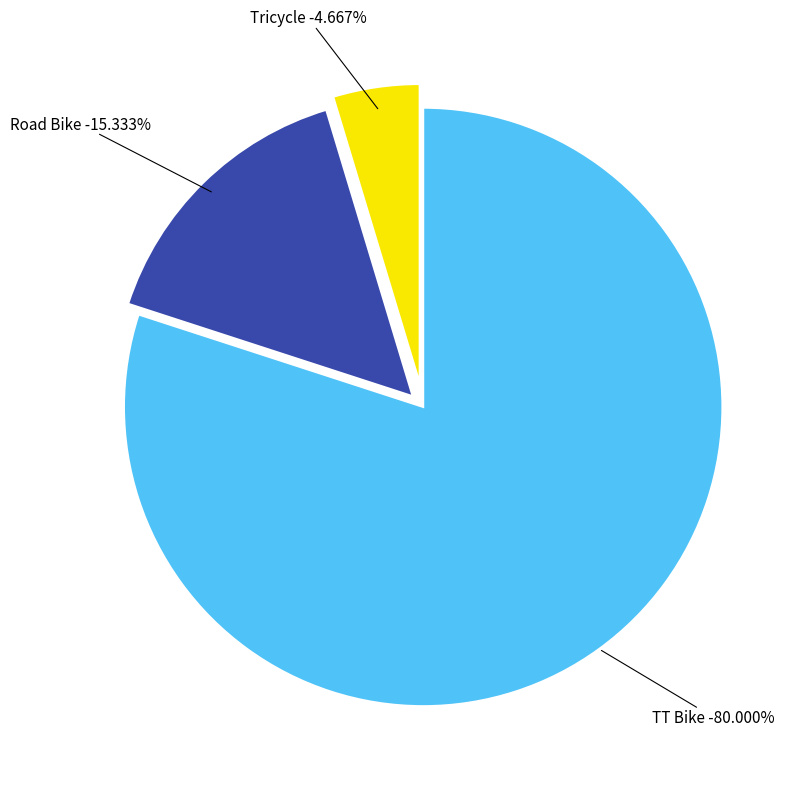

Is it true that TT Bike is 80% of the pie?

True